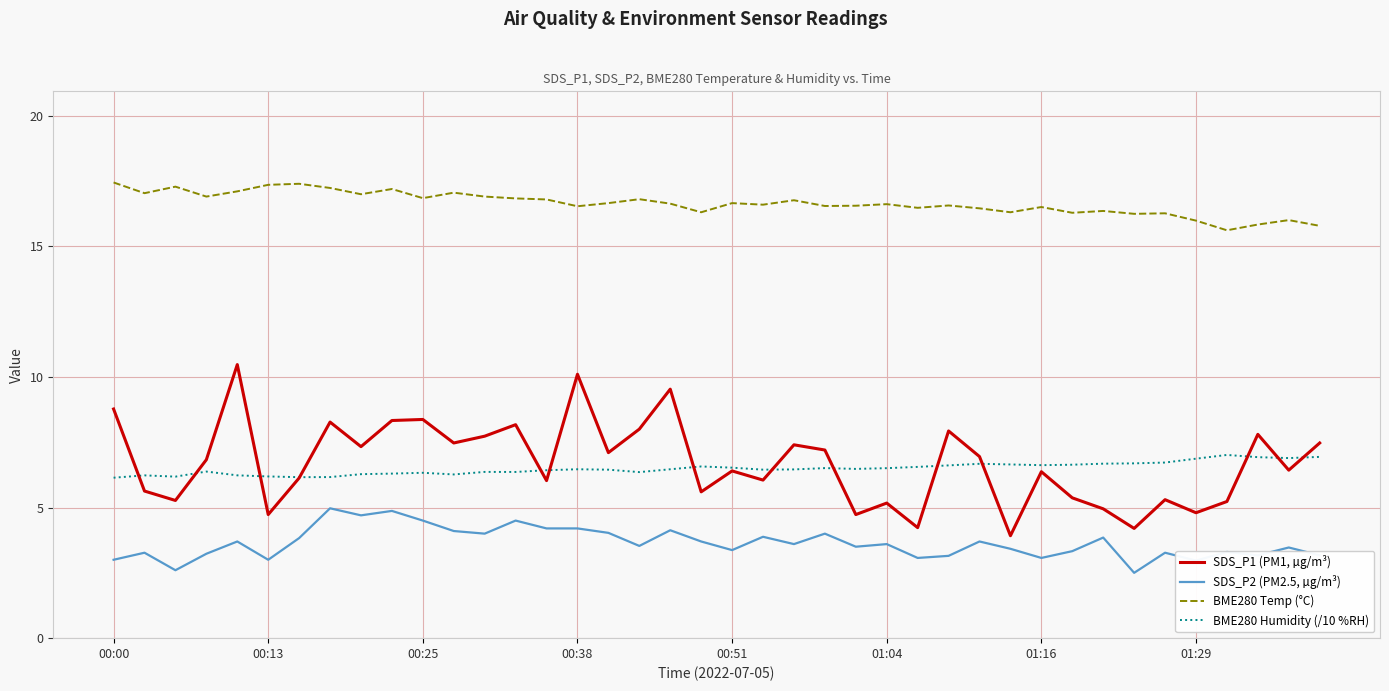

List the series in order of their peak value, highest first.

BME280 Temp (°C), SDS_P1 (PM1, µg/m³), BME280 Humidity (/10 %RH), SDS_P2 (PM2.5, µg/m³)